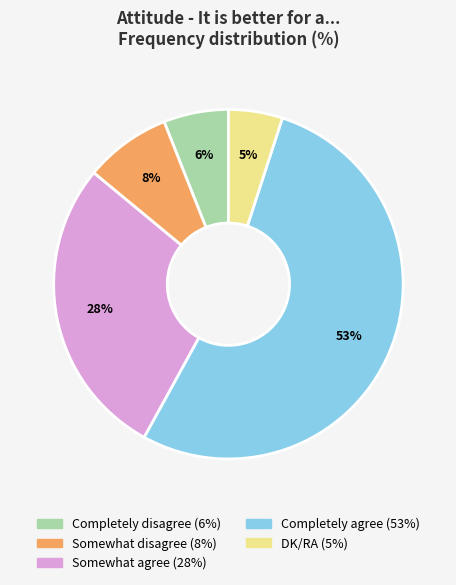

The Completely agree slice represents 53% of the pie. True or false?

True